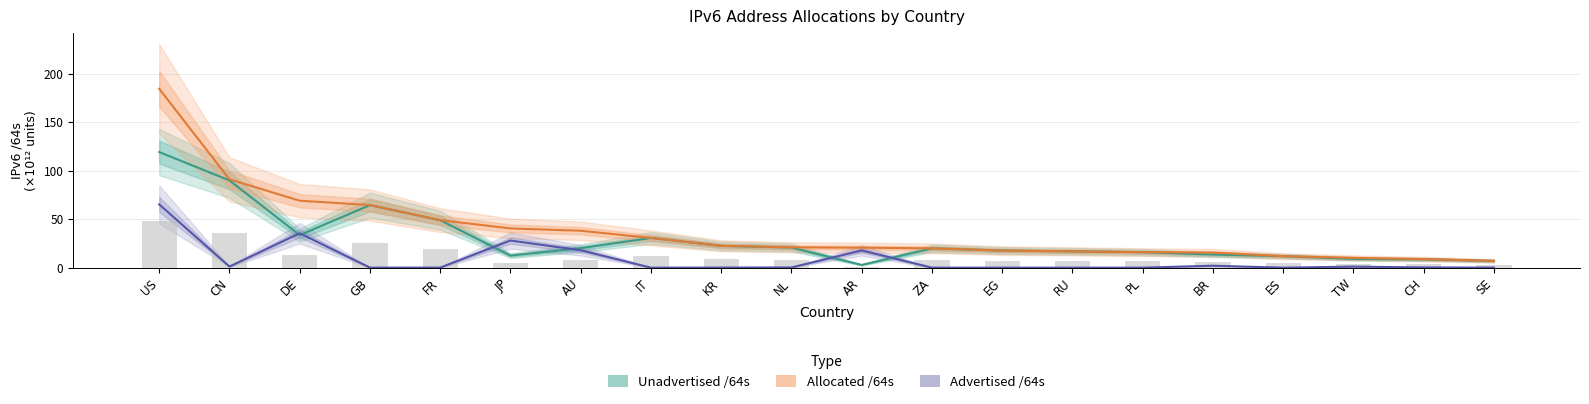

Which series has the largest total across all categories?

Allocated /64s